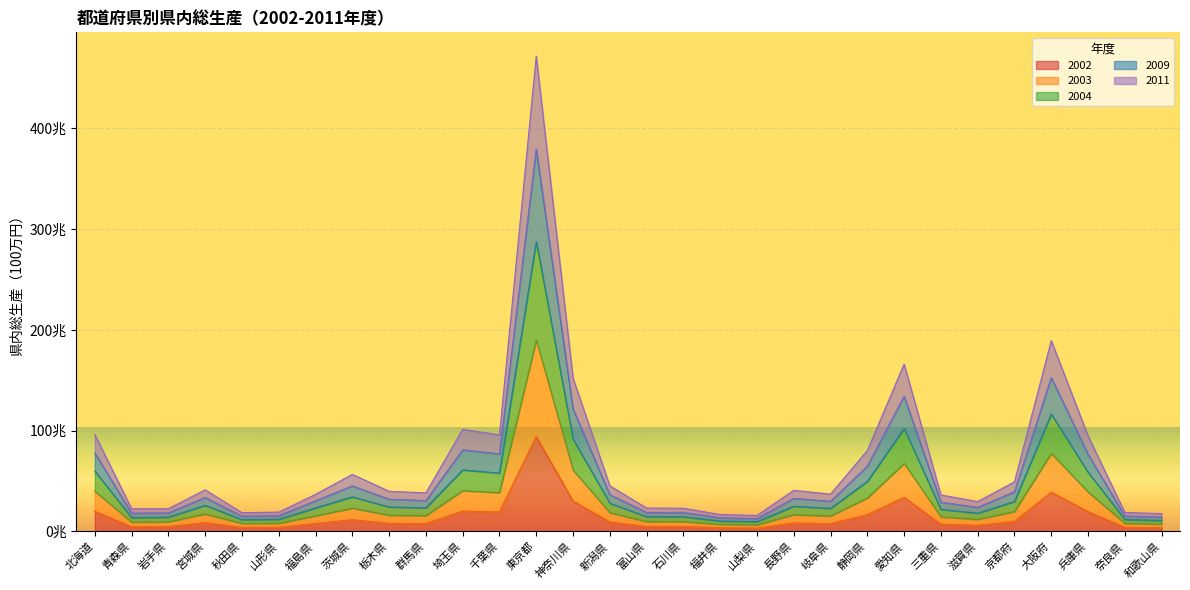

Where is the first local maximum for 2011?

宮城県